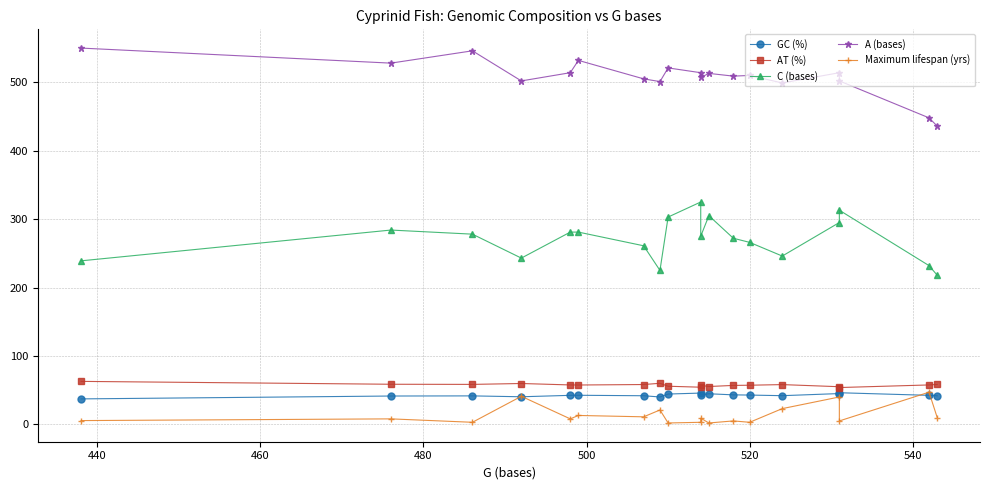

What is the value of the GC (%) point at the 6th from the left?

42.5